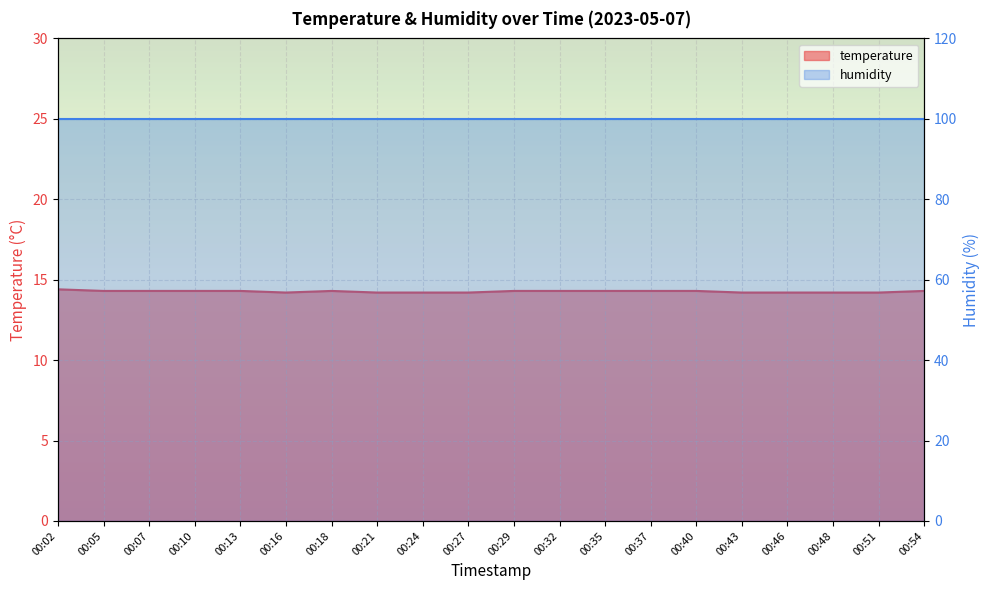

Is it true that the value at 00:05 is 25.2?

False